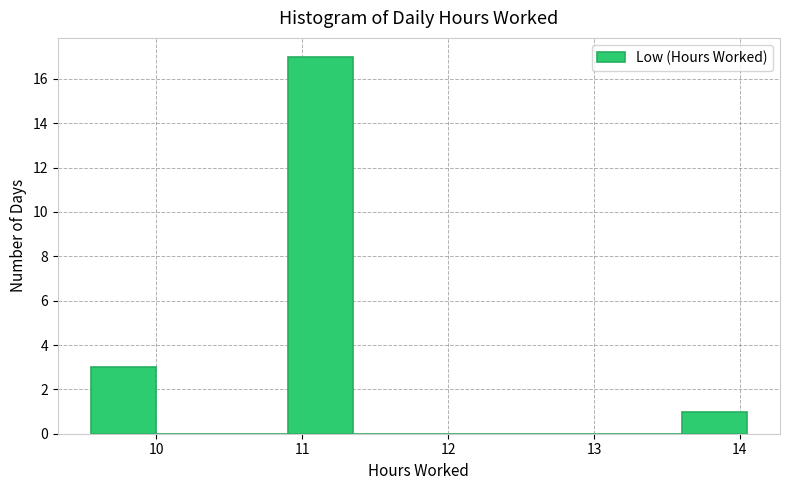

Reading left to right, list every bar in this chart as the range it spans on the x-axis followed by its height. Neither the bar edges nor the heights are printed on the chart, so give them approximately, as read against the axes.

9.55 to 10.00: 3
10.00 to 10.45: 0
10.45 to 10.90: 0
10.90 to 11.35: 17
11.35 to 11.80: 0
11.80 to 12.25: 0
12.25 to 12.70: 0
12.70 to 13.15: 0
13.15 to 13.60: 0
13.60 to 14.05: 1